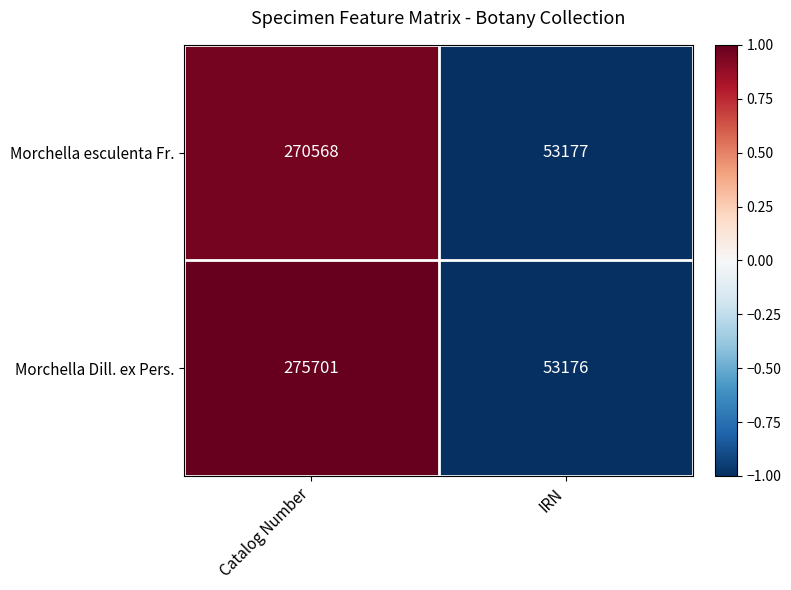

Rank the series at IRN from highest to lowest value.

Morchella esculenta Fr., Morchella Dill. ex Pers.